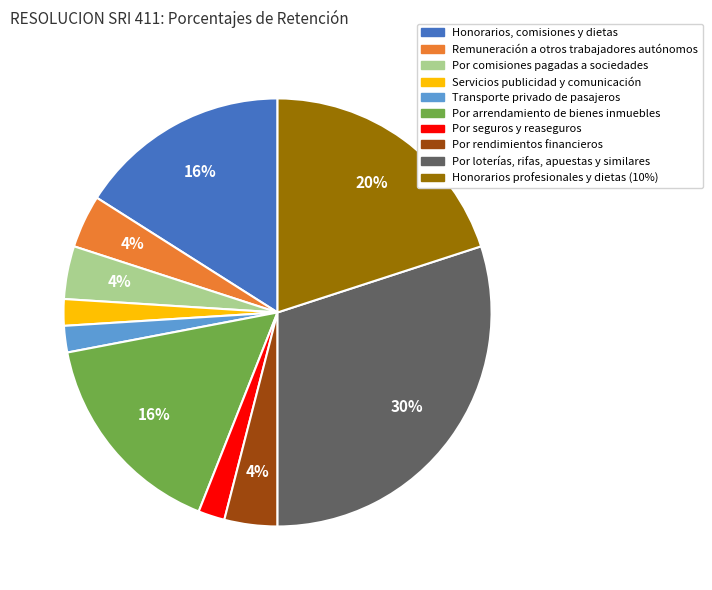

What is the largest slice in the pie chart?

Por loterías, rifas, apuestas y similares